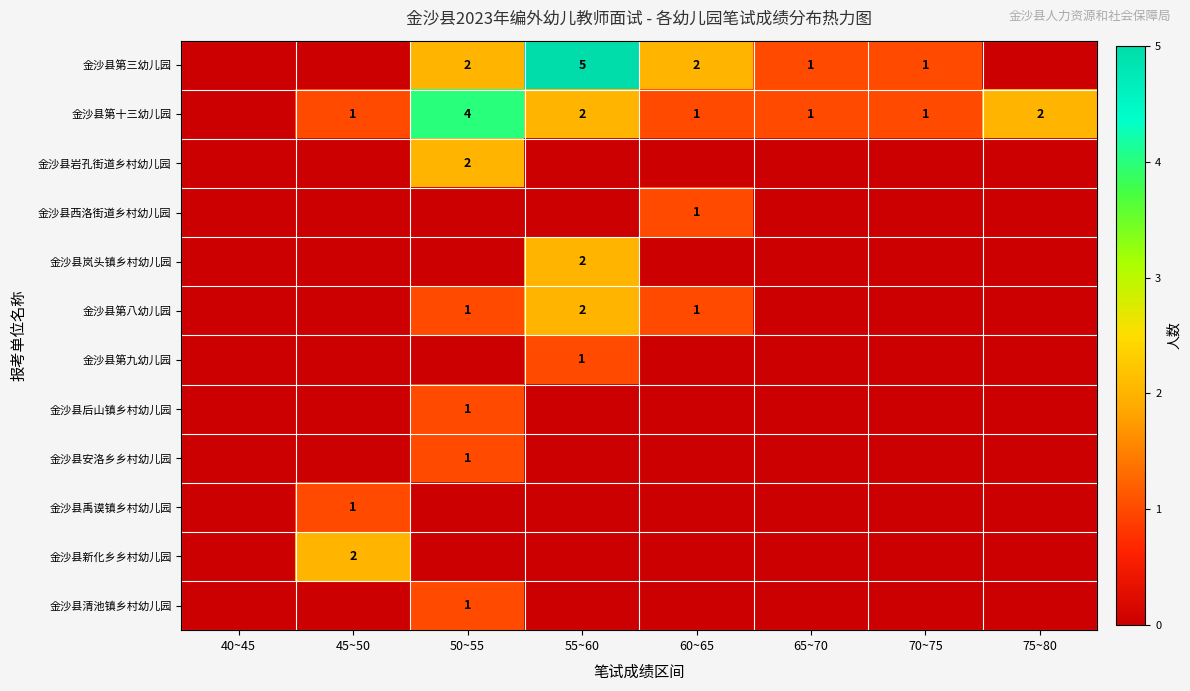

True or false: 金沙县禹谟镇乡村幼儿园 has a value of 1 at 45~50.

True